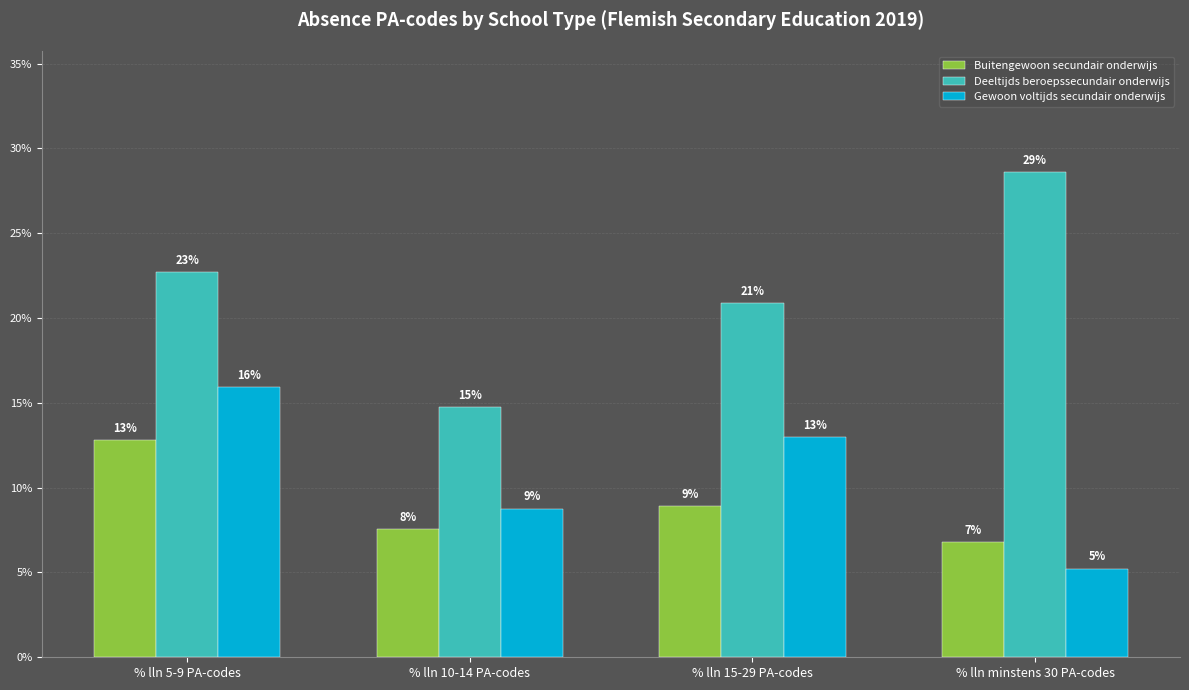

How many groups of bars are there?

4